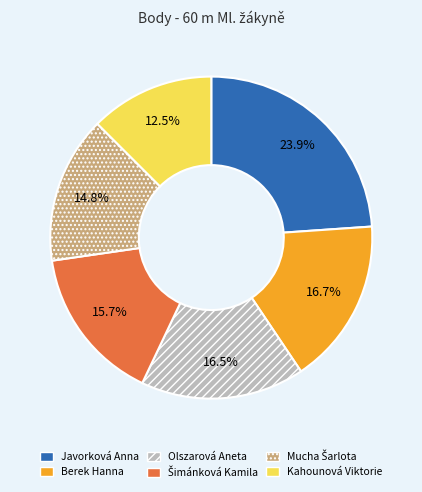

Count the number of slices in the pie.

6